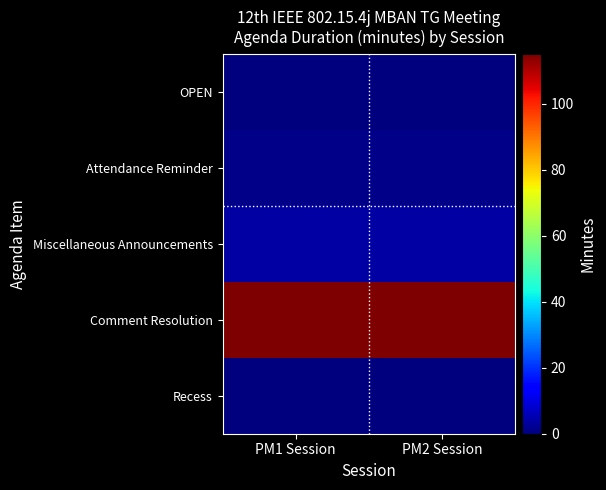

Reading right to left, list all the values displayed in this chart.

OPEN: PM2 Session=0	PM1 Session=0
Attendance Reminder: PM2 Session=1	PM1 Session=1
Miscellaneous Announcements: PM2 Session=4	PM1 Session=4
Comment Resolution: PM2 Session=115	PM1 Session=115
Recess: PM2 Session=0	PM1 Session=0